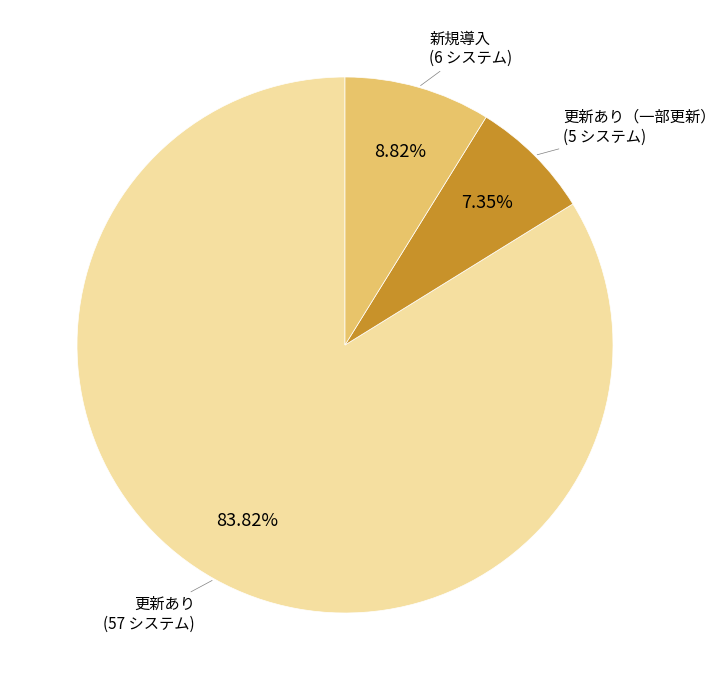

To the nearest percent, what is the difference between the largest and smallest slice percentages?

76%